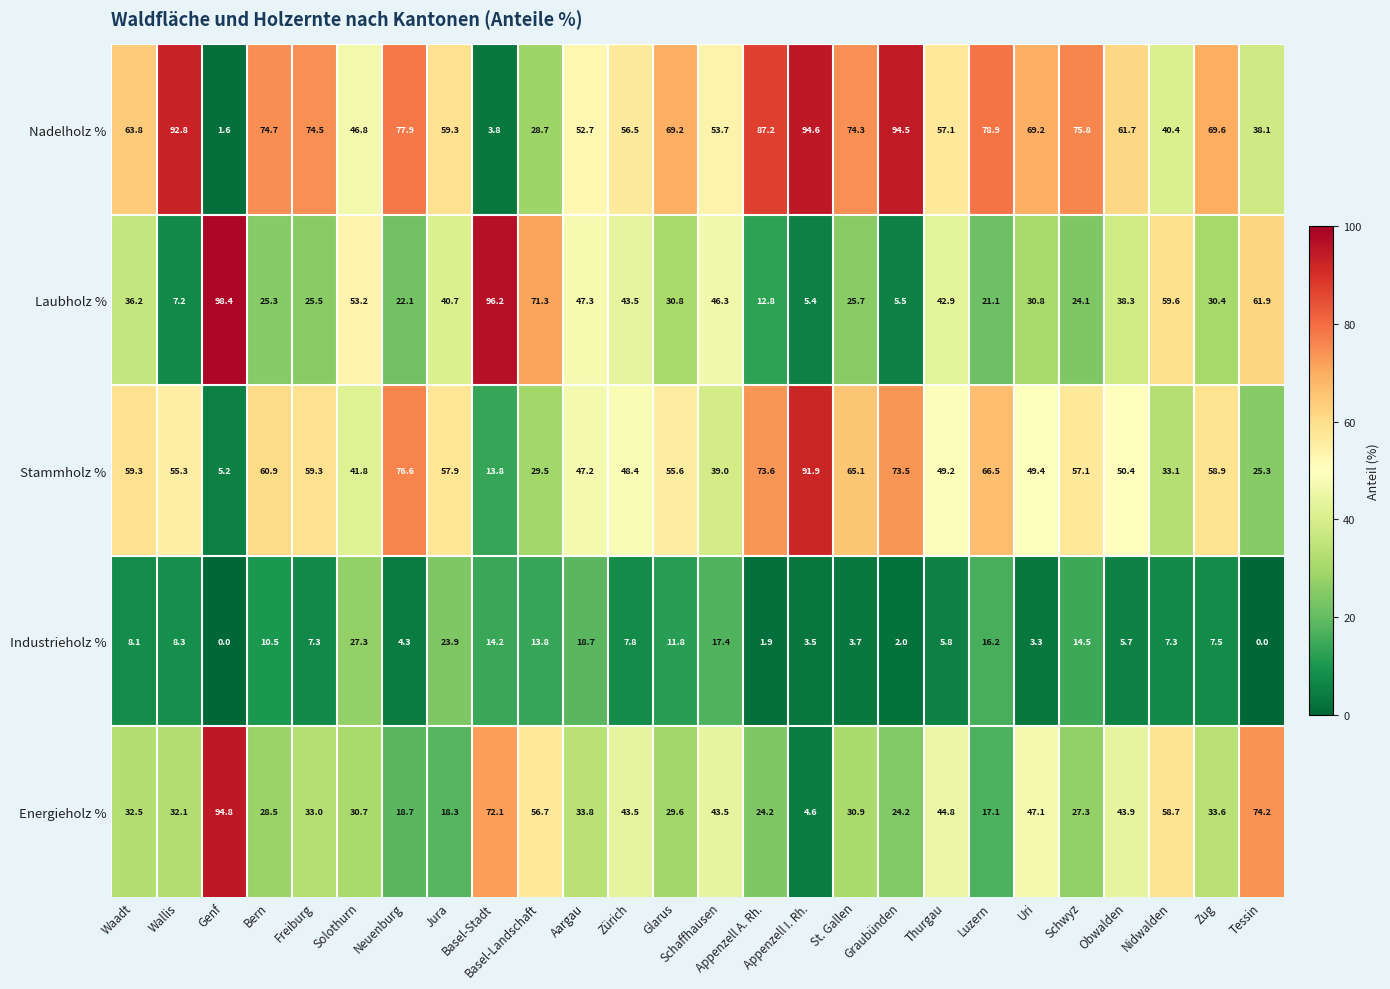

At how many categories does at least one series exceed 74?

13